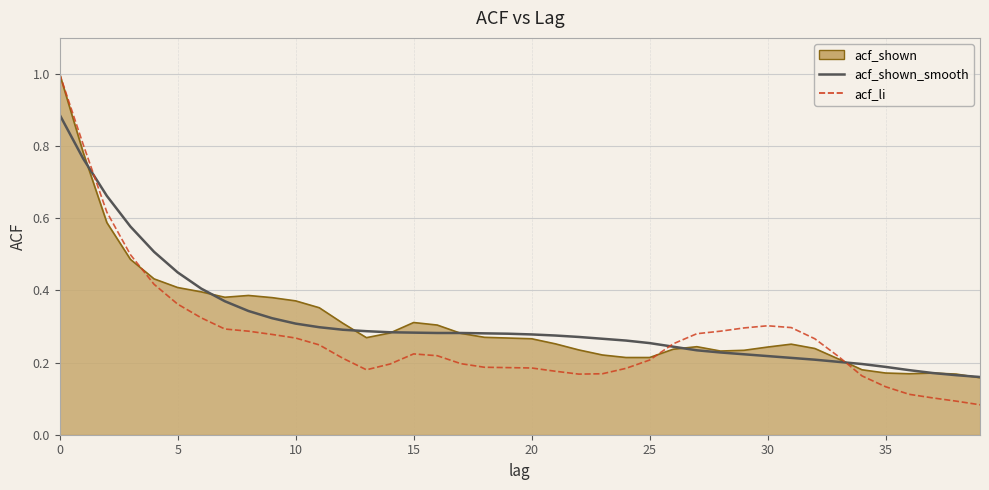

Is this an area chart (filled region under the line)?

Yes